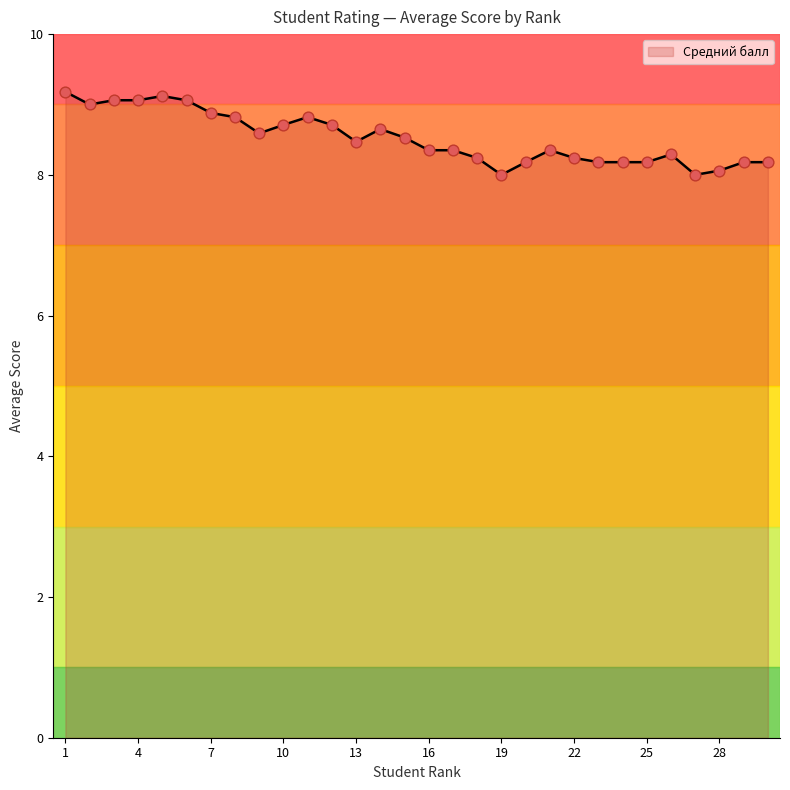

What is the change in value from 19 to 29?

+0.2